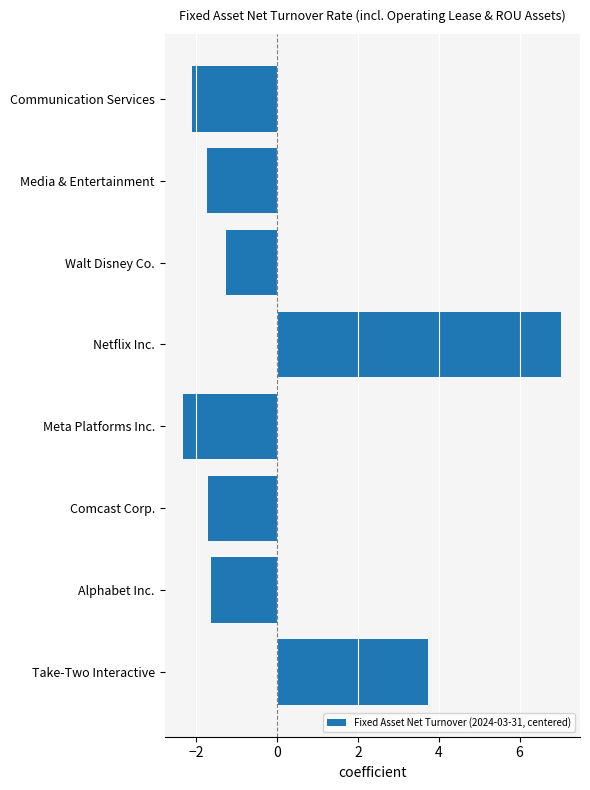

What is the minimum value shown in the chart?

-2.3